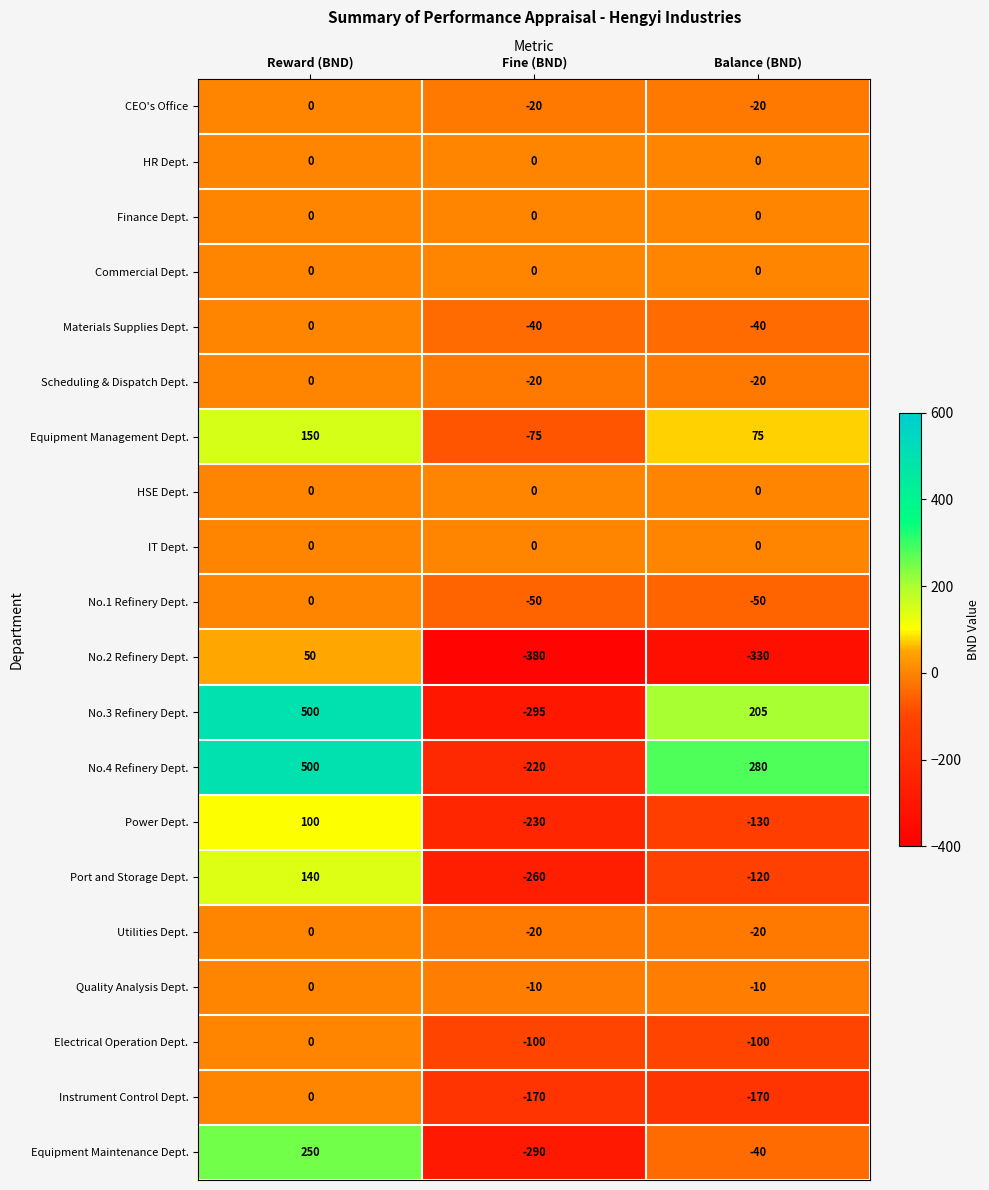

What is the difference between the maximum and second lowest values in the Quality Analysis Dept. series?

10